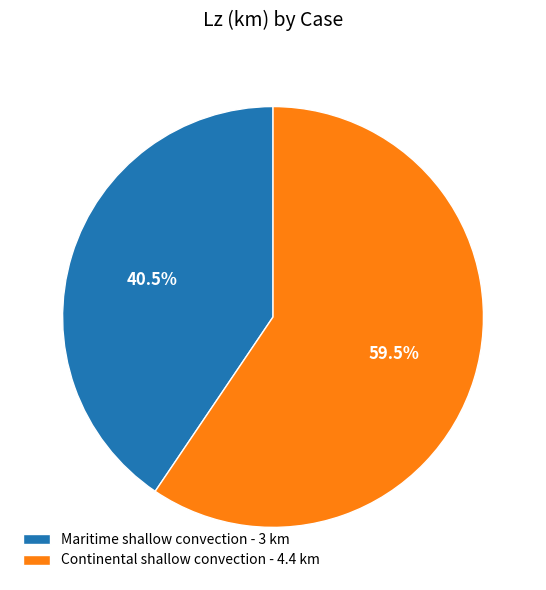

What portion of the pie excludes Maritime shallow convection?

59.5%